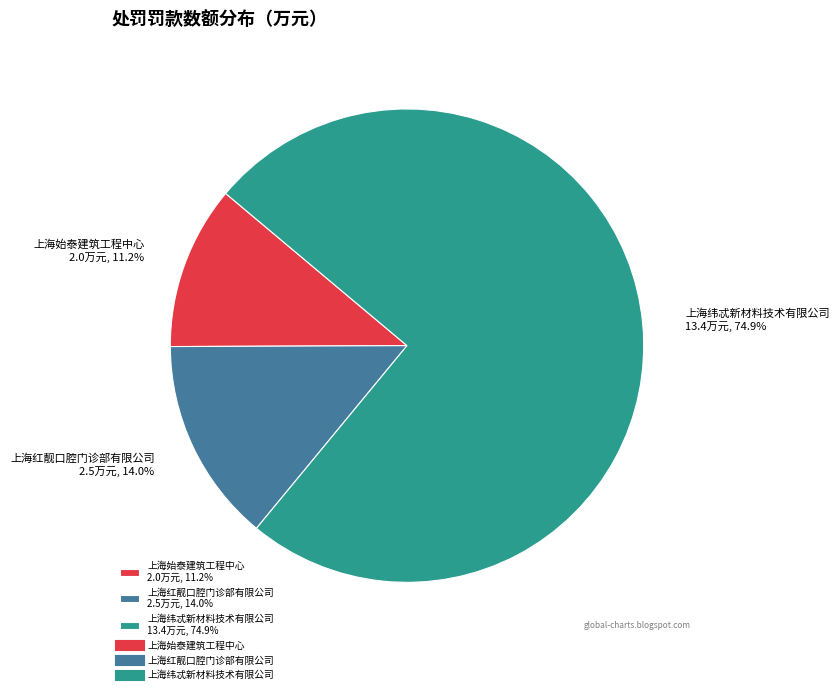

Which category accounts for the majority?

上海纬忒新材料技术有限公司